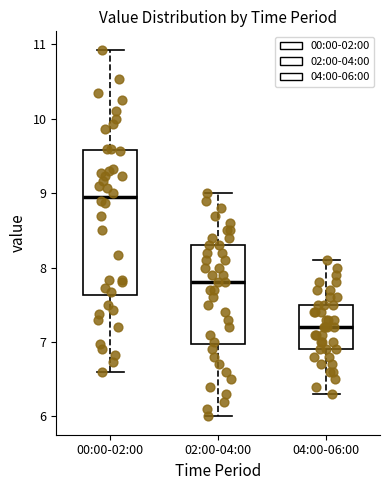

Which box's median line is the highest?

00:00-02:00